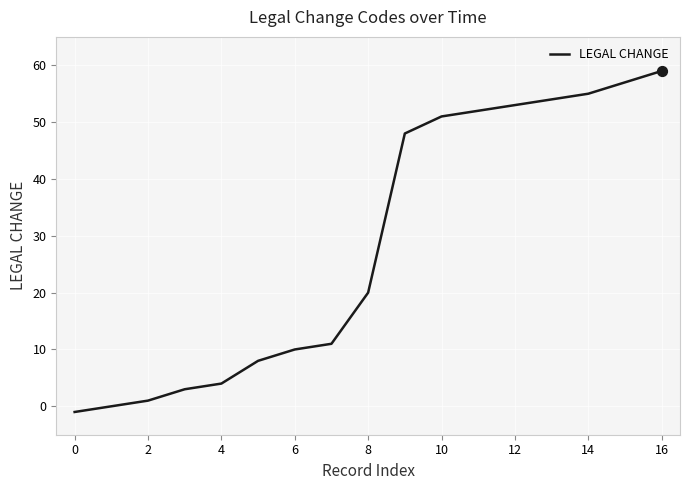

What is the greatest value displayed?

59